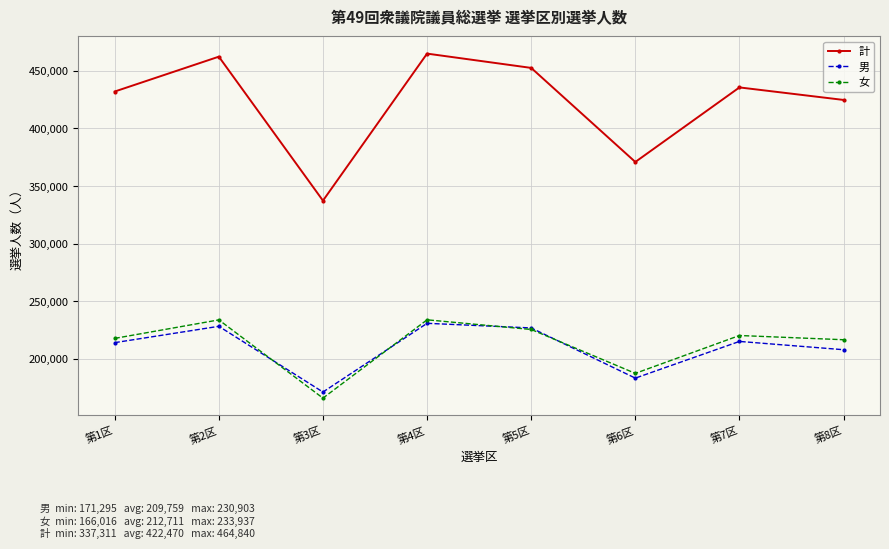

Which series has the largest total across all categories?

計